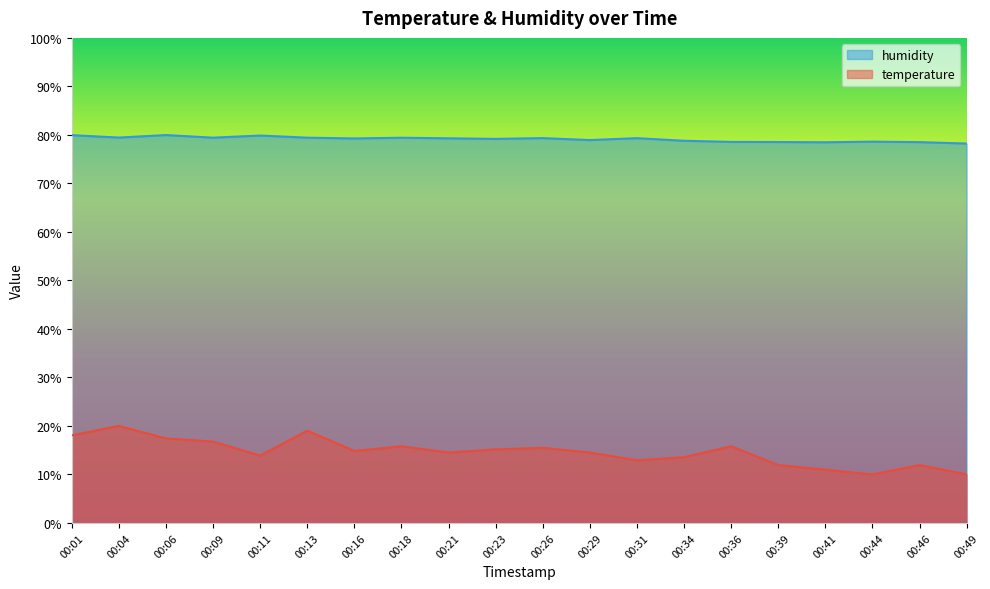

Reading left to right, extract all data points from this chart.

temperature: 00:01=18.1	00:04=20.0	00:06=17.4	00:09=16.8	00:11=13.9	00:13=19.0	00:16=14.8	00:18=15.8	00:21=14.5	00:23=15.2	00:26=15.5	00:29=14.5	00:31=12.9	00:34=13.5	00:36=15.8	00:39=11.9	00:41=11.0	00:44=10.0	00:46=11.9	00:49=10.0
humidity: 00:01=80.0	00:04=79.5	00:06=80.0	00:09=79.4	00:11=79.9	00:13=79.4	00:16=79.3	00:18=79.4	00:21=79.3	00:23=79.2	00:26=79.3	00:29=78.9	00:31=79.3	00:34=78.8	00:36=78.6	00:39=78.5	00:41=78.5	00:44=78.6	00:46=78.5	00:49=78.2